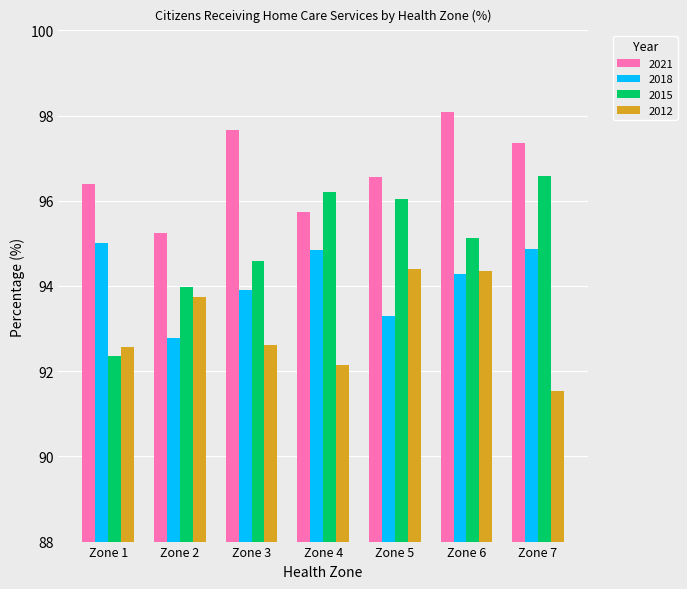

How many groups of bars are there?

7